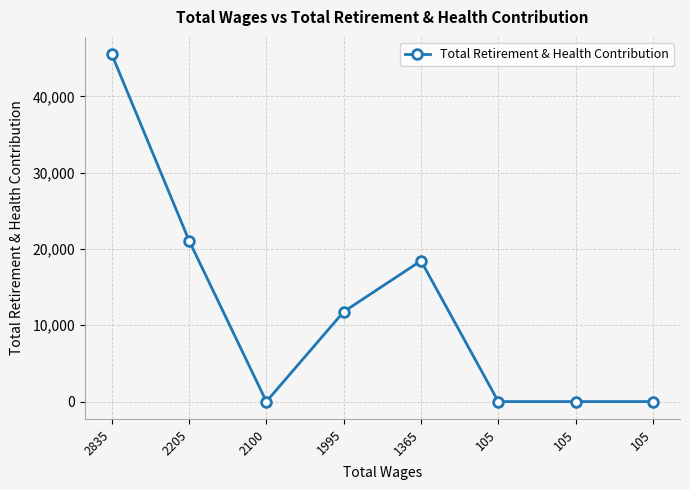

Reading left to right, what are all the values shown in this chart?

45525	21104	0	11774	18454	0	0	0